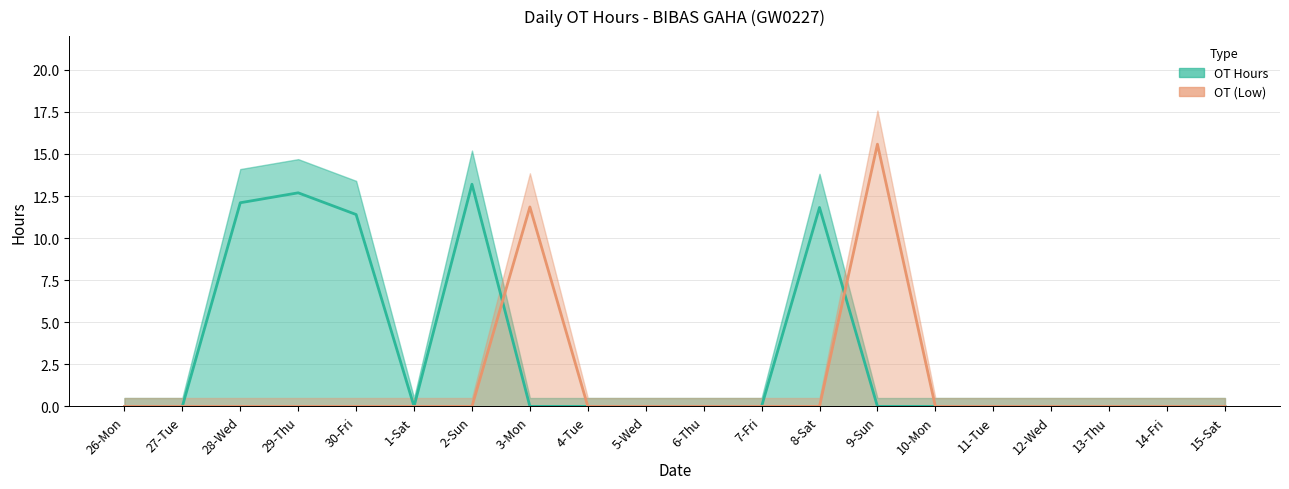

Where is OT (Low) nearest to the value 7?

3-Mon